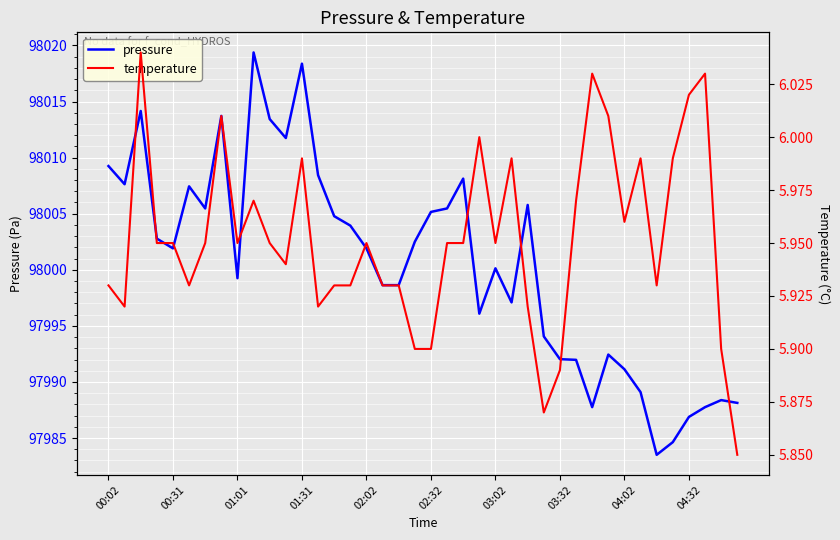

What is the lowest value of the pressure series?

97983.5